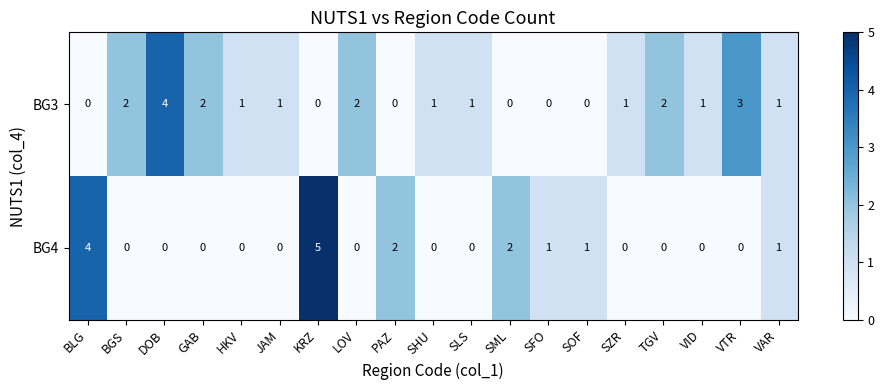

What is the total value across all series at SZR?

1